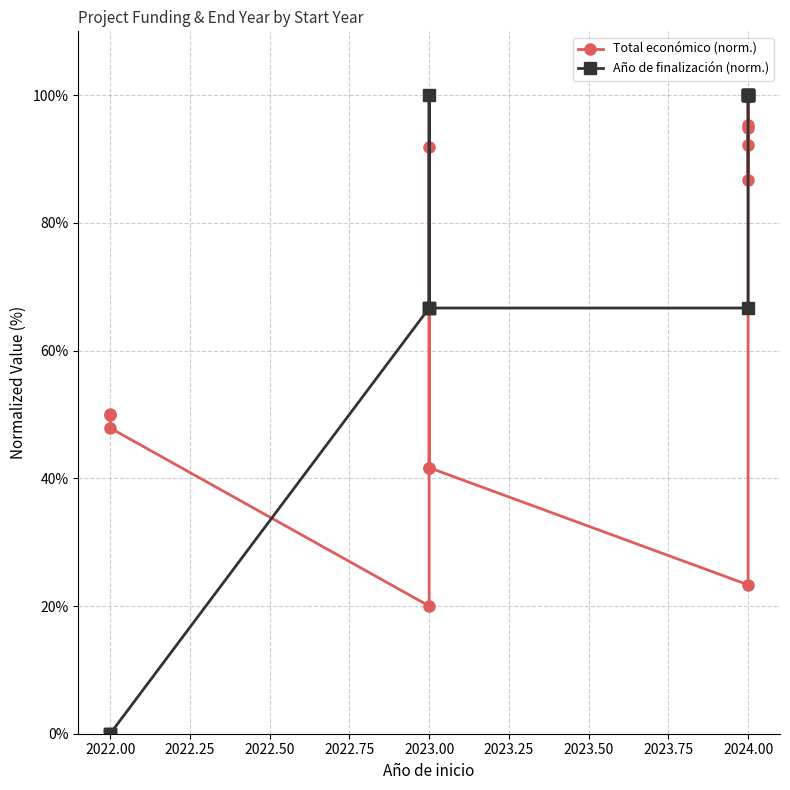

Reading right to left, transcribe all the data shown in this chart.

Total económico (norm.): 92.2	94.9	100.0	99.9	99.8	86.7	95.3	23.3	41.7	91.9	41.7	20.0	47.9	50.0	50.0
Año de finalización (norm.): 100.0	100.0	100.0	100.0	100.0	100.0	100.0	66.7	66.7	100.0	66.7	66.7	0.0	0.0	0.0